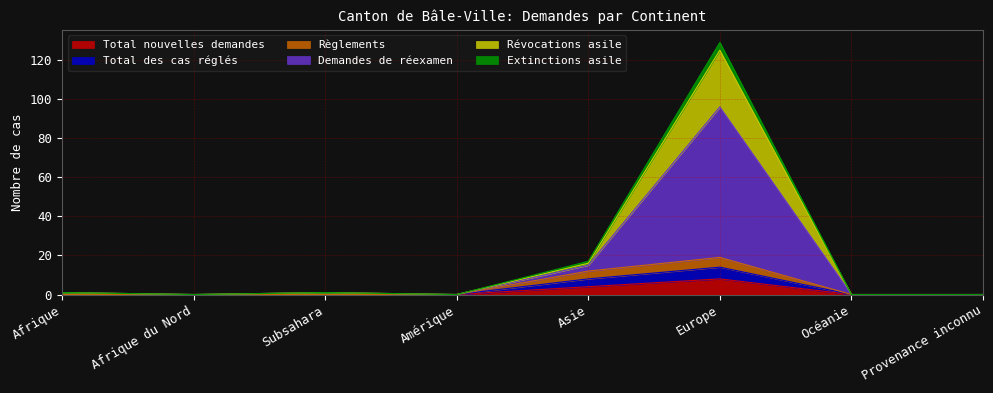

True or false: Règlements and Demandes de réexamen cross at least once.

False